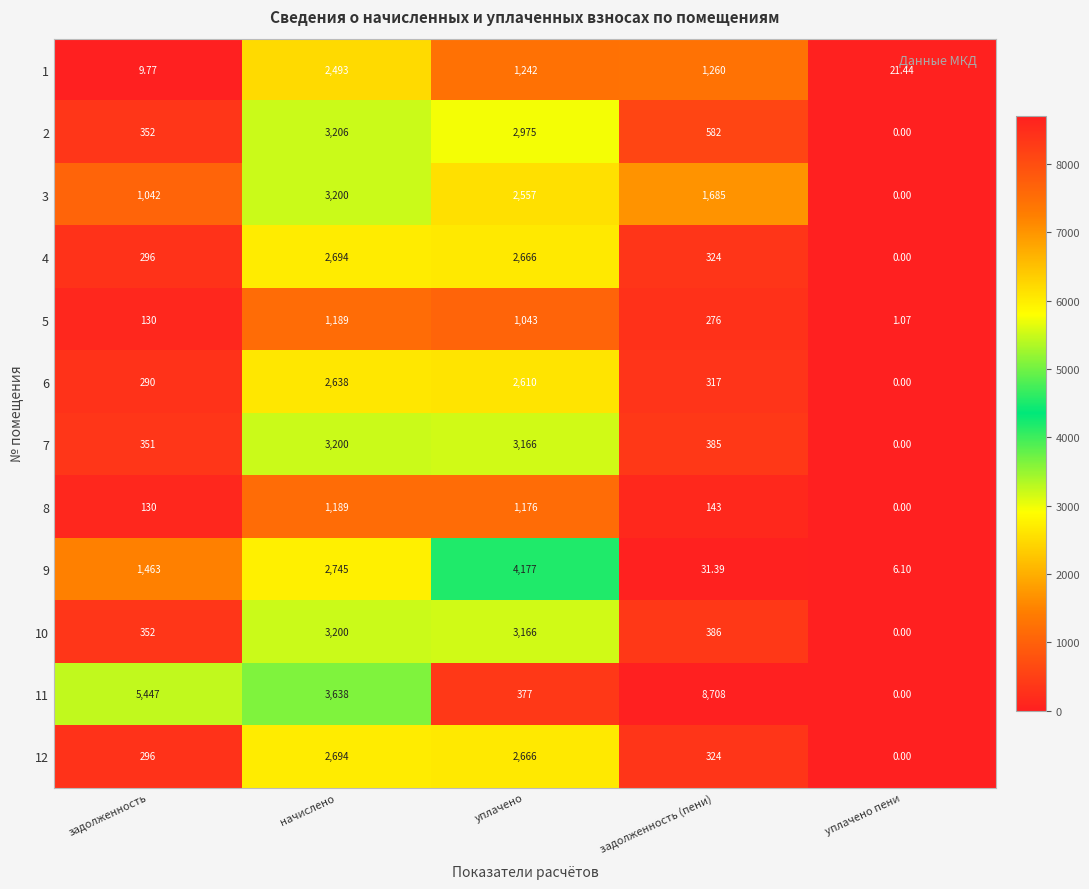

At which category does the chart reach its peak across all series?

задолженность (пени)